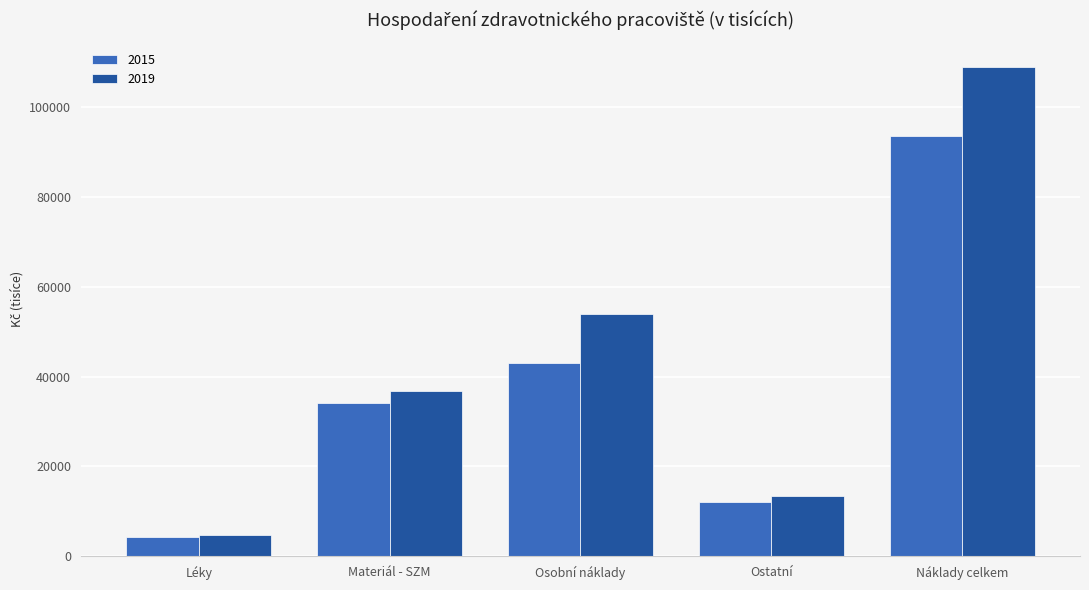

How many bars are there in each group?

2